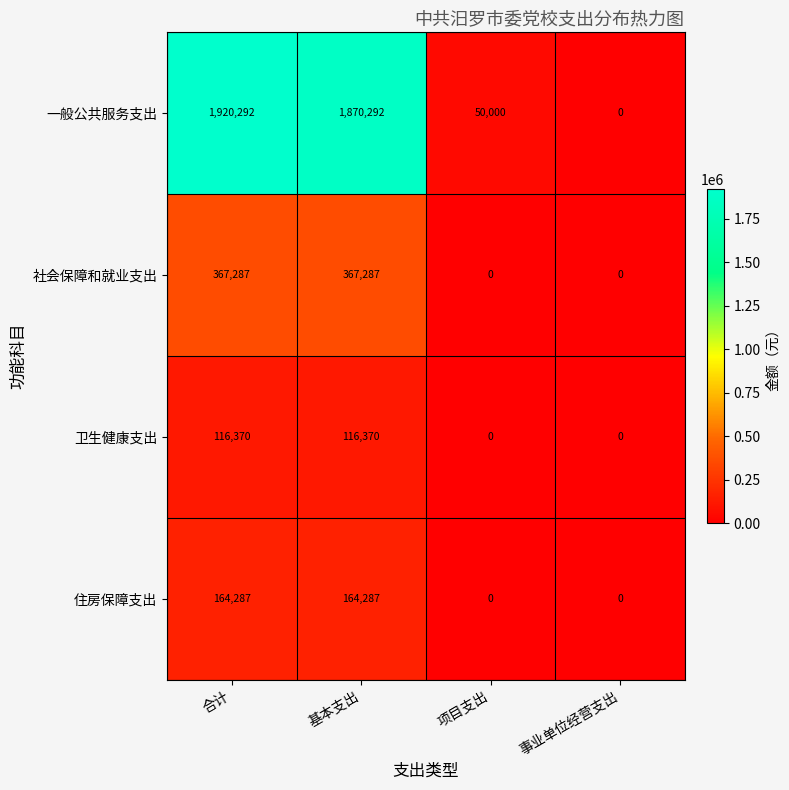

What is the difference between the maximum and minimum values in the 社会保障和就业支出 series?

367287